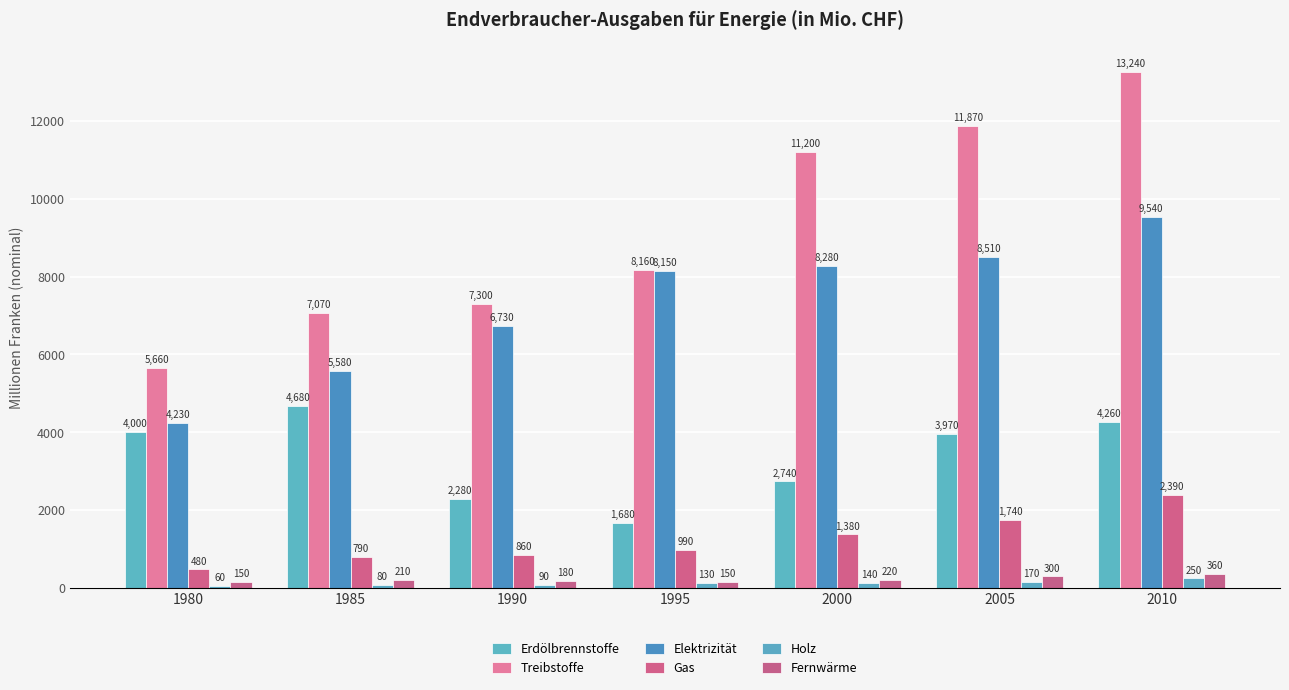

Which series changed the most between 1990 and 2000?

Treibstoffe